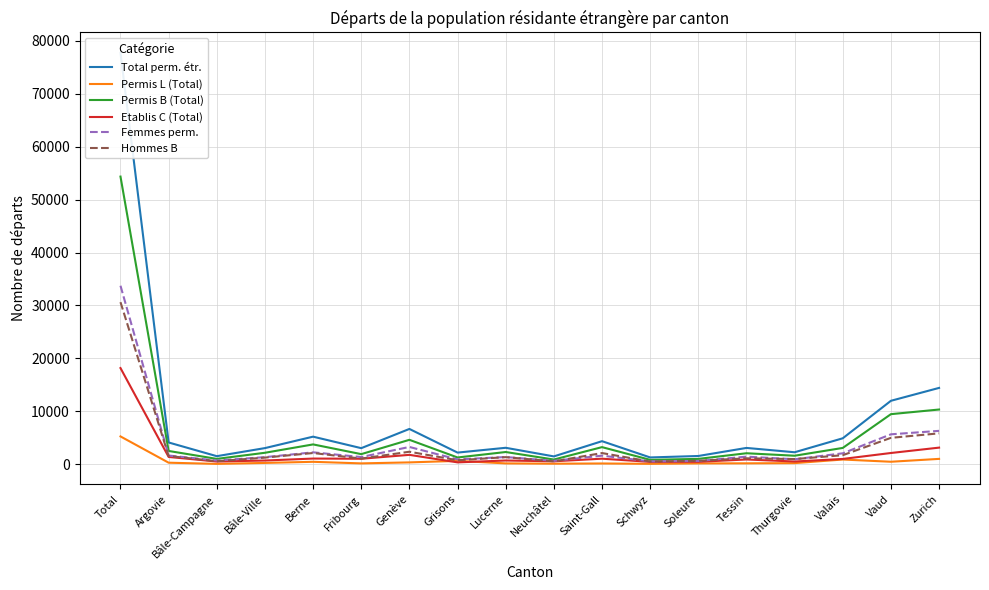

True or false: Femmes perm. and Etablis C (Total) intersect in this chart.

False